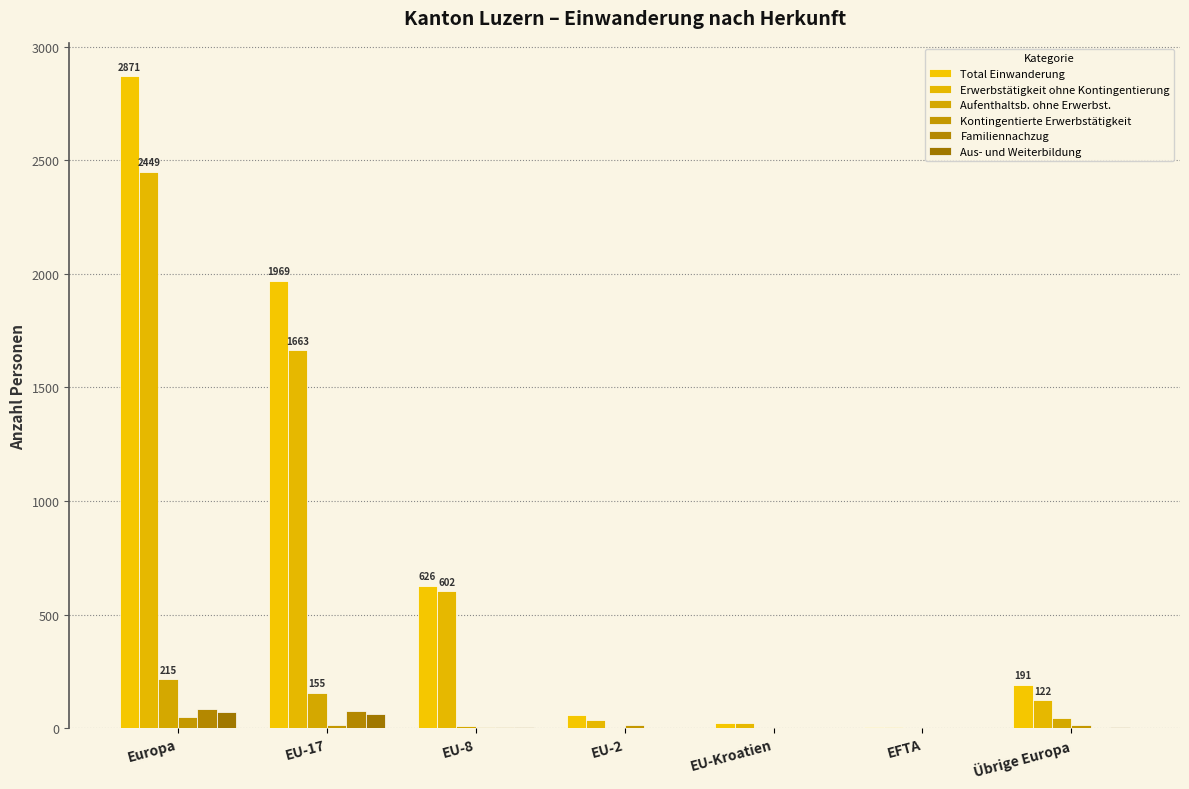

What position from the right is Übrige Europa?

1